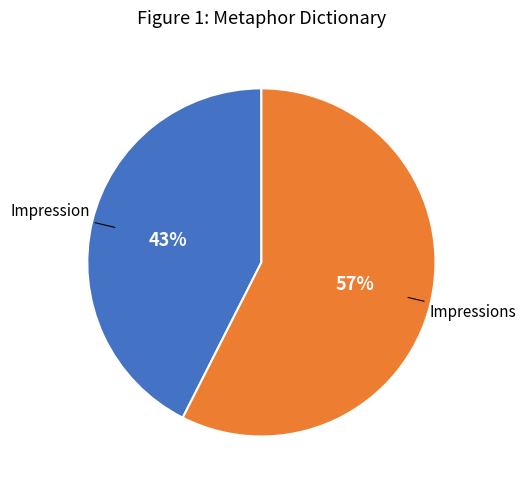

How many segments does this pie chart have?

2